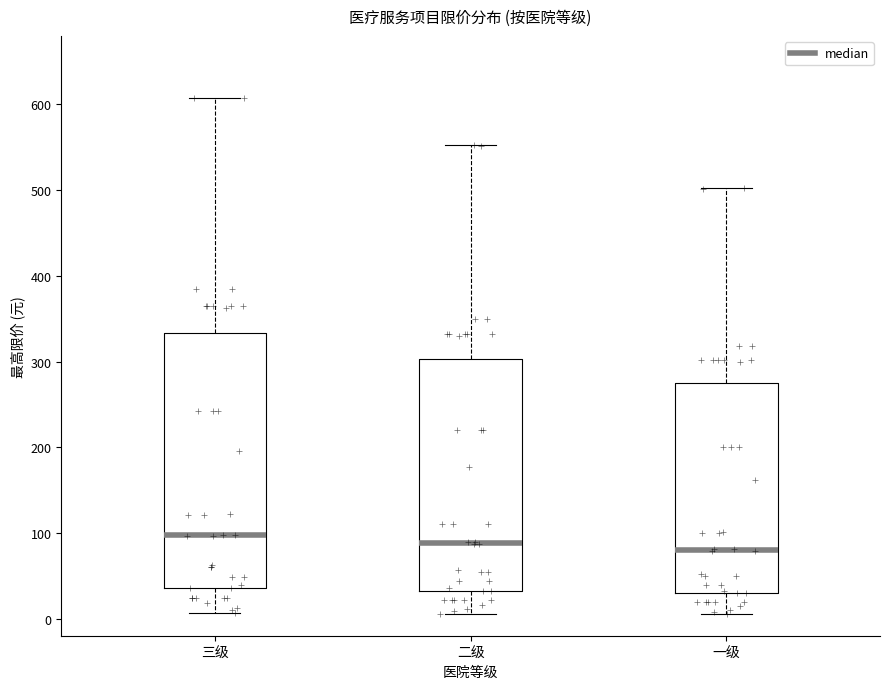

Where does the lower whisker of the box for 三级 end on the y-axis? The values are not printed on the chart, so give them approximately, as read against the axis.

10